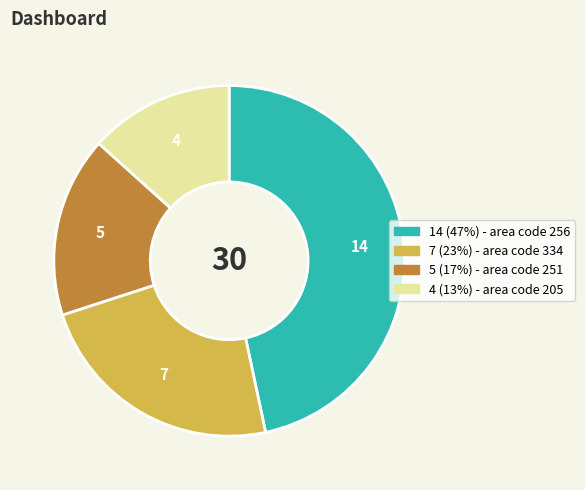

How many slices are in this pie chart?

4